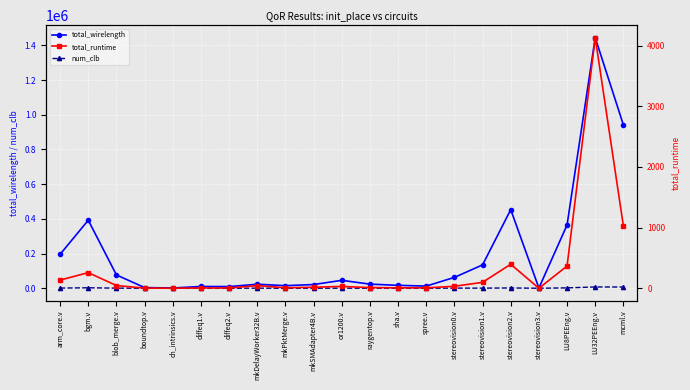

The total_runtime series shows 3.0 at boundtop.v. True or false?

True